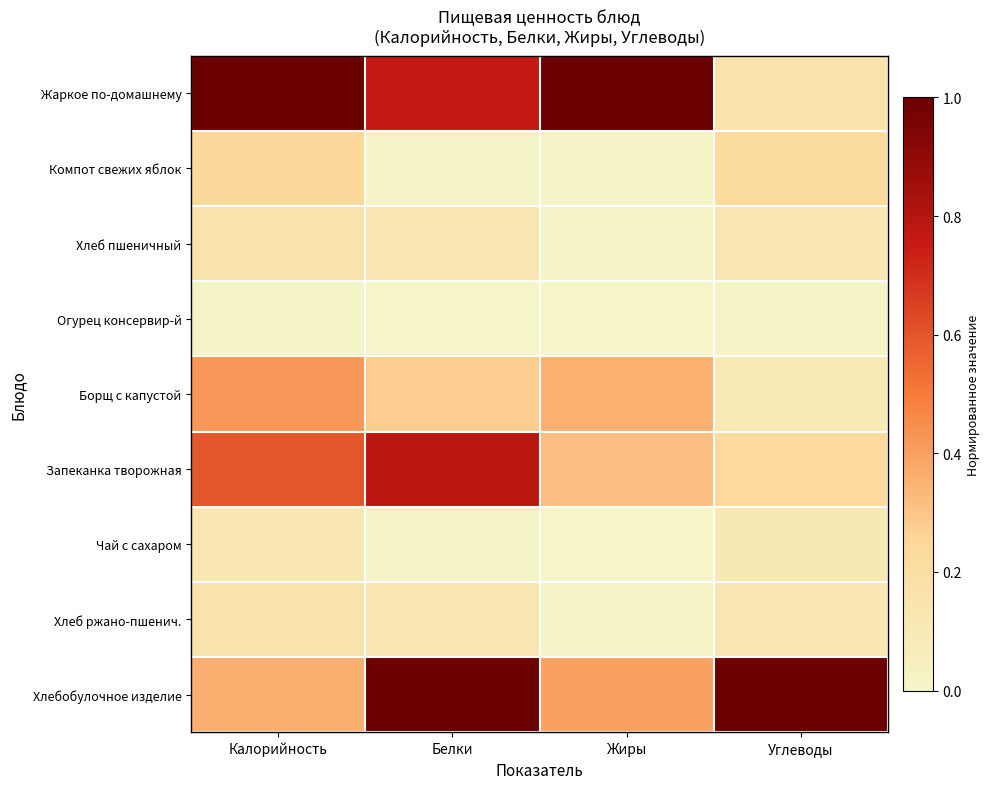

Which series has the largest total across all categories?

Жаркое по-домашнему